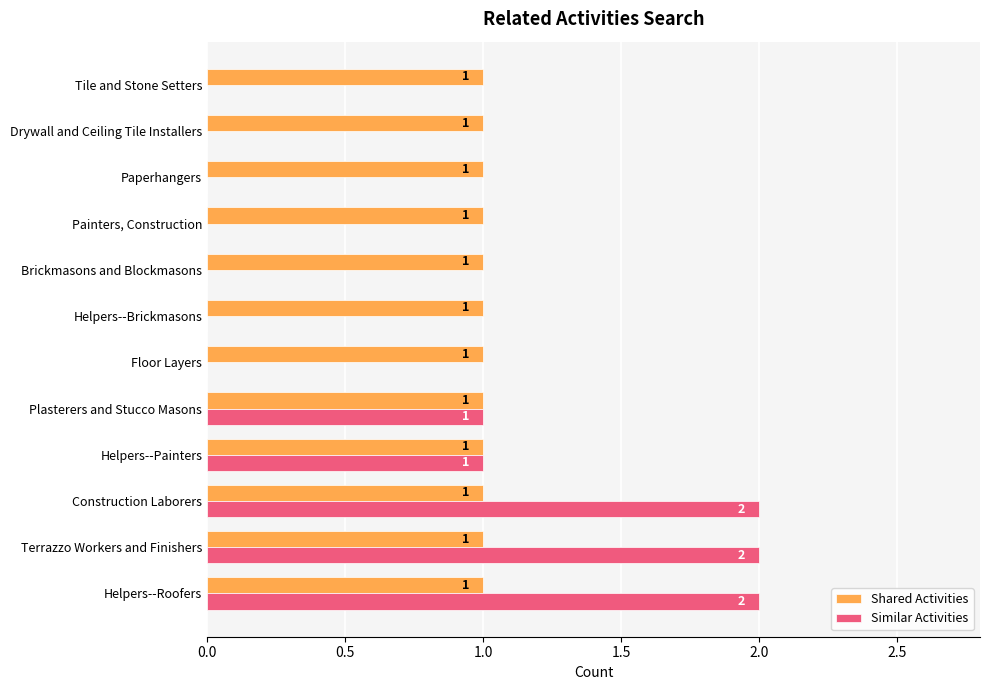

What are all the series names shown in the legend?

Shared Activities, Similar Activities